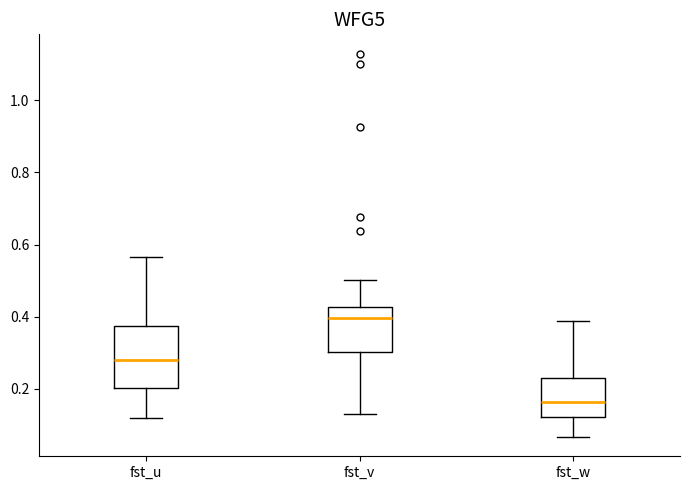

Reading left to right, transcribe this box plot: for each box, give where its median line is, the range the box spans, and where its two whiskers end, as read against the y-axis. The values are not printed on the chart, so give them approximately, as read against the axis.

fst_u: median 0.28, box 0.20 to 0.38, whiskers 0.12 to 0.56
fst_v: median 0.40, box 0.30 to 0.42, whiskers 0.14 to 0.50
fst_w: median 0.16, box 0.12 to 0.24, whiskers 0.06 to 0.38